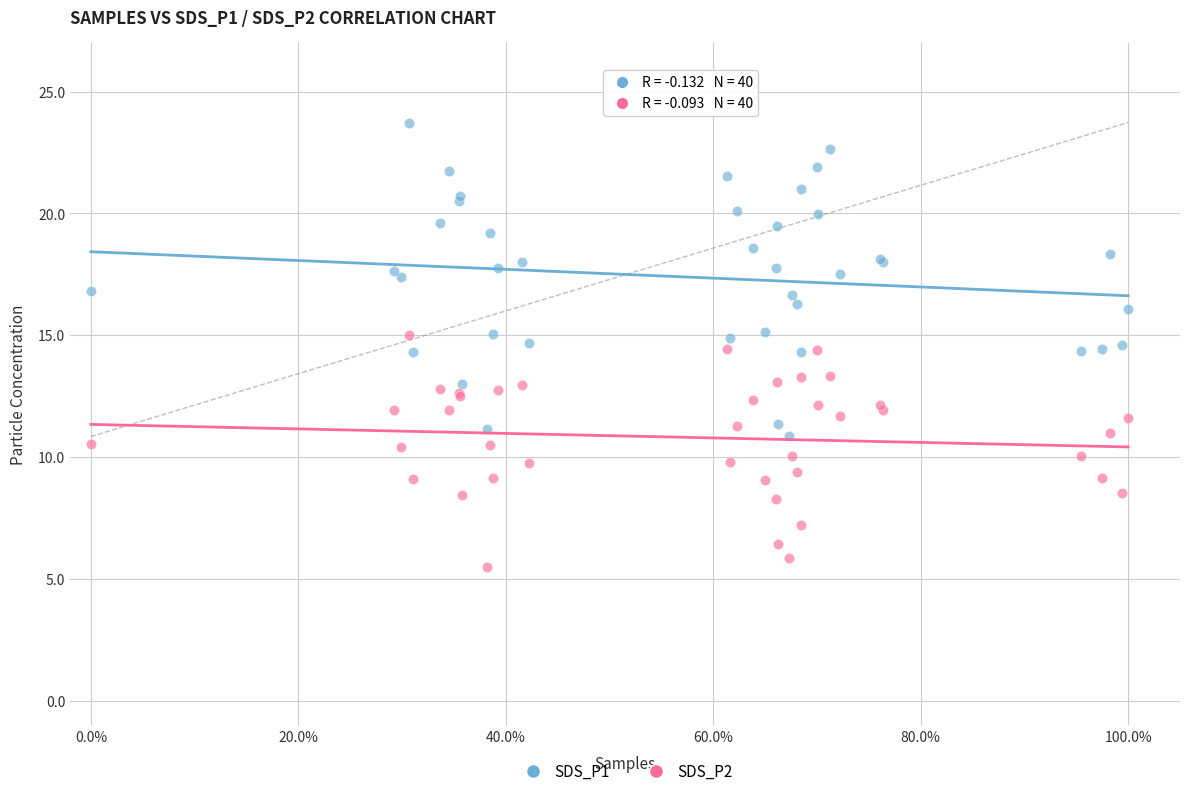

Which series reaches the minimum Y coordinate?

SDS_P2